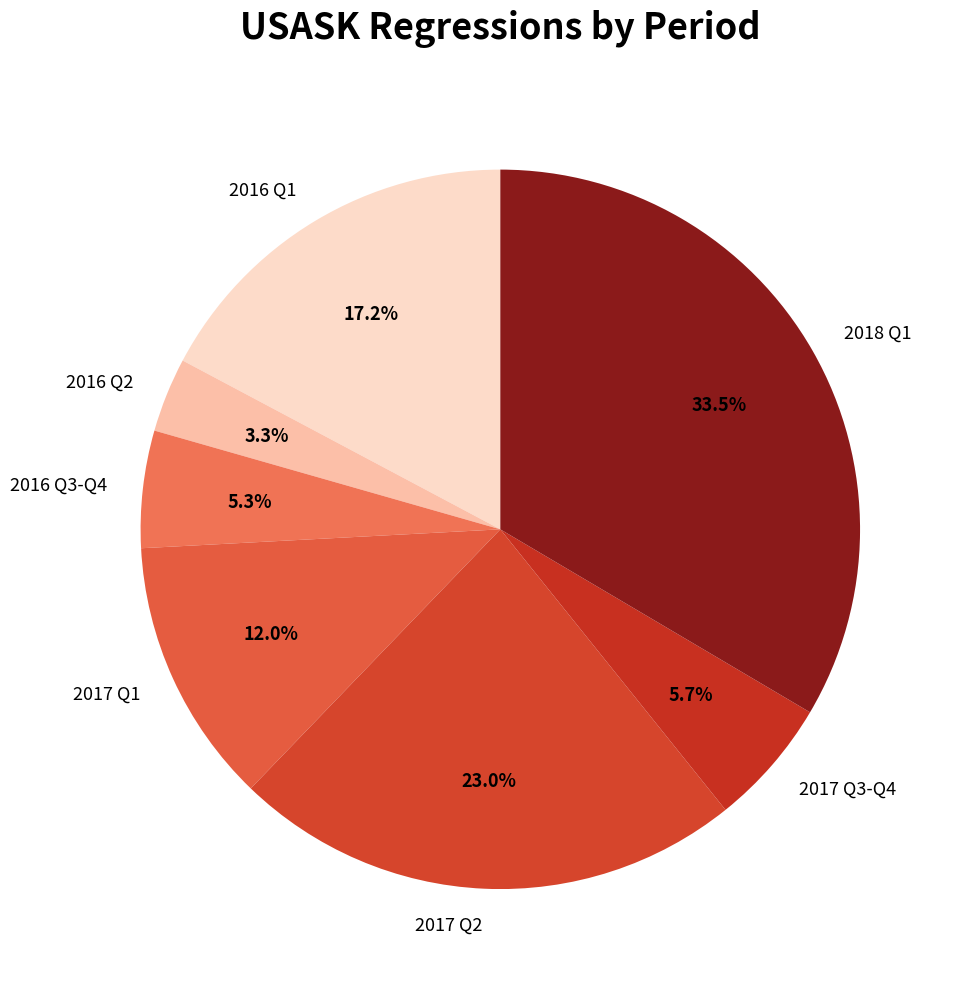

Does 2016 Q3-Q4 account for over 50% of the chart?

No